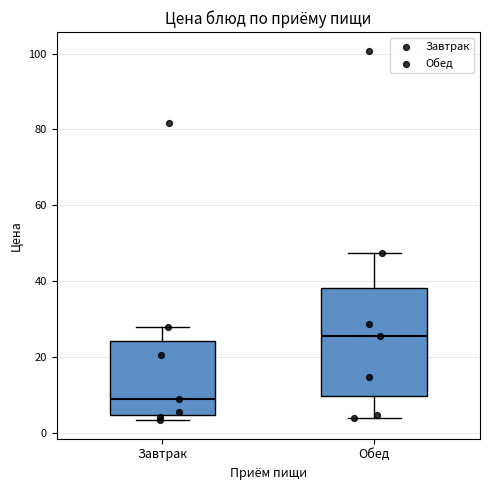

Which box's median line is the lowest?

Завтрак